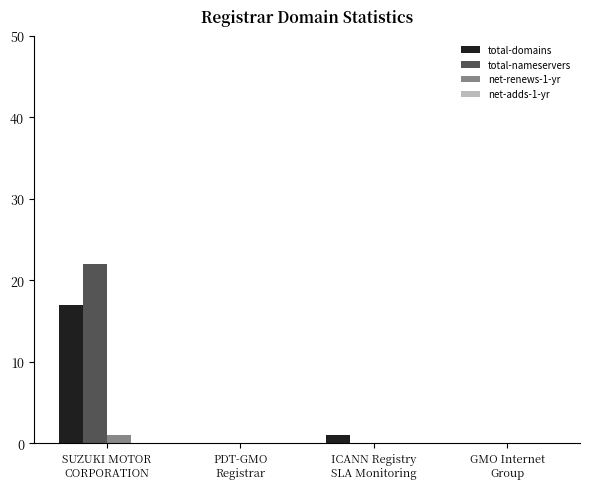

Which series has the largest total across all categories?

total-nameservers